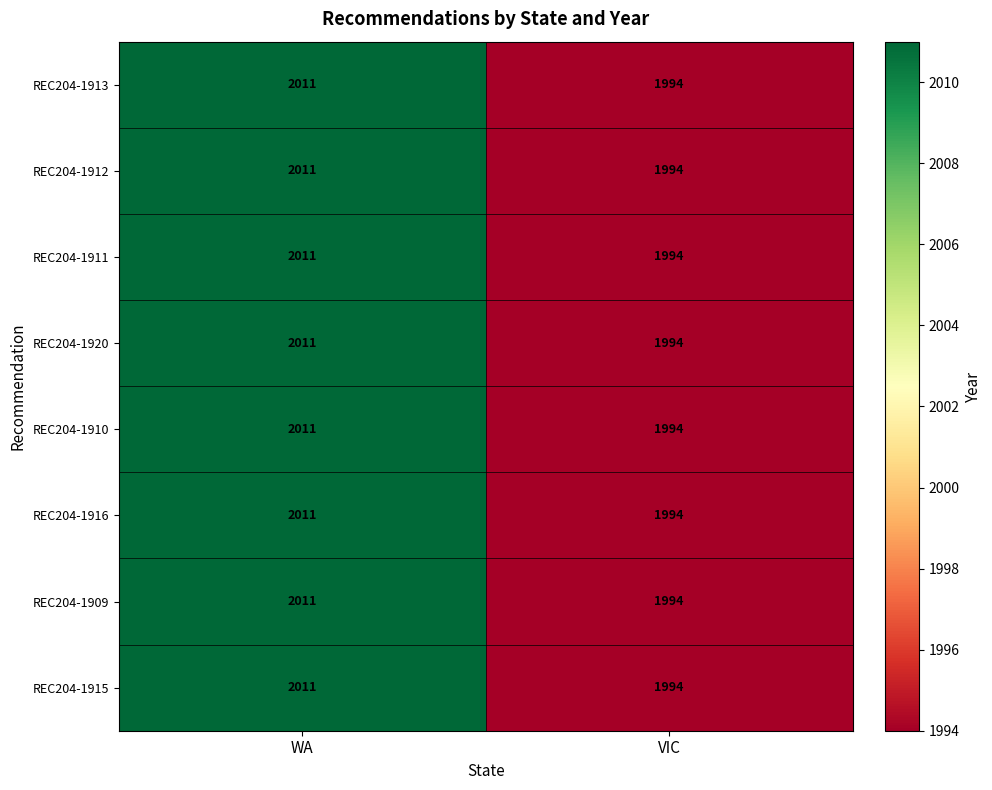

What is the smallest value displayed?

1994